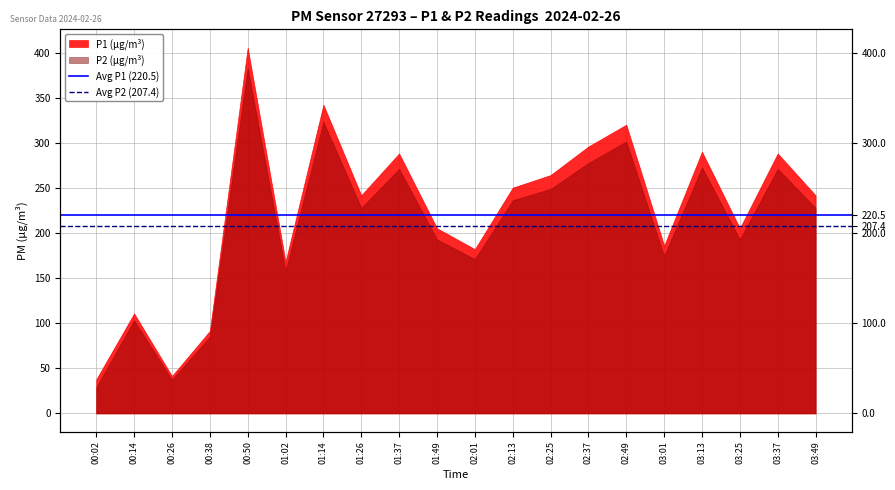

What is the lowest value of the Avg P1 (220.5) series?

220.5